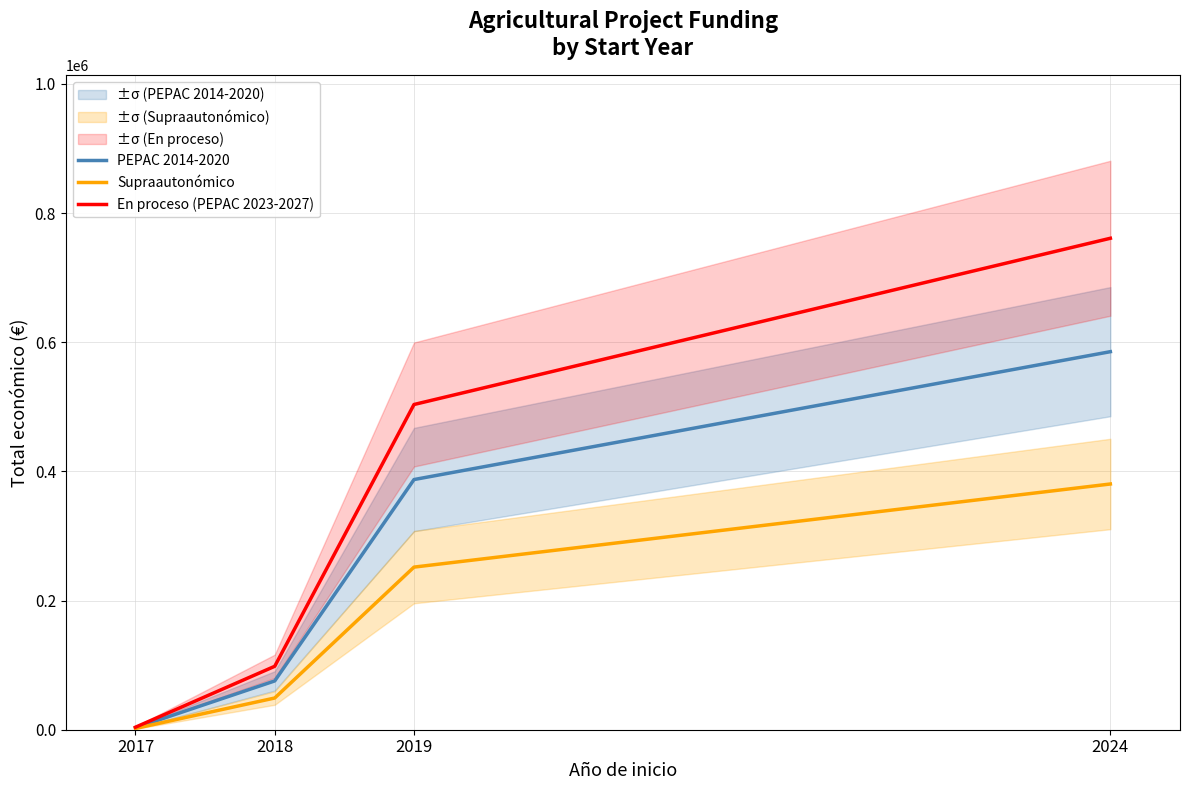

True or false: En proceso (PEPAC 2023-2027) and Supraautonómico intersect in this chart.

False